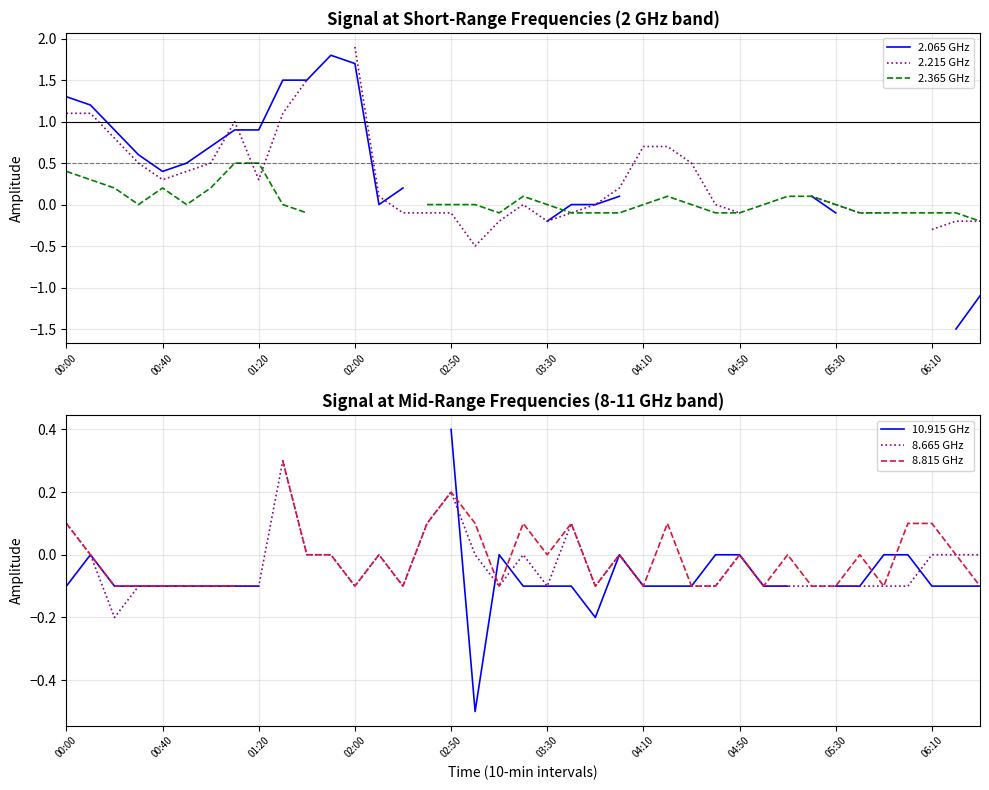

What position from the right is 06:10?

3